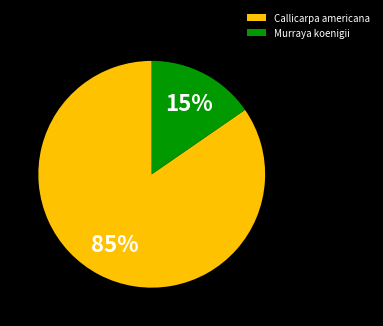

Is the sum of Murraya koenigii and Callicarpa americana greater than half?

Yes